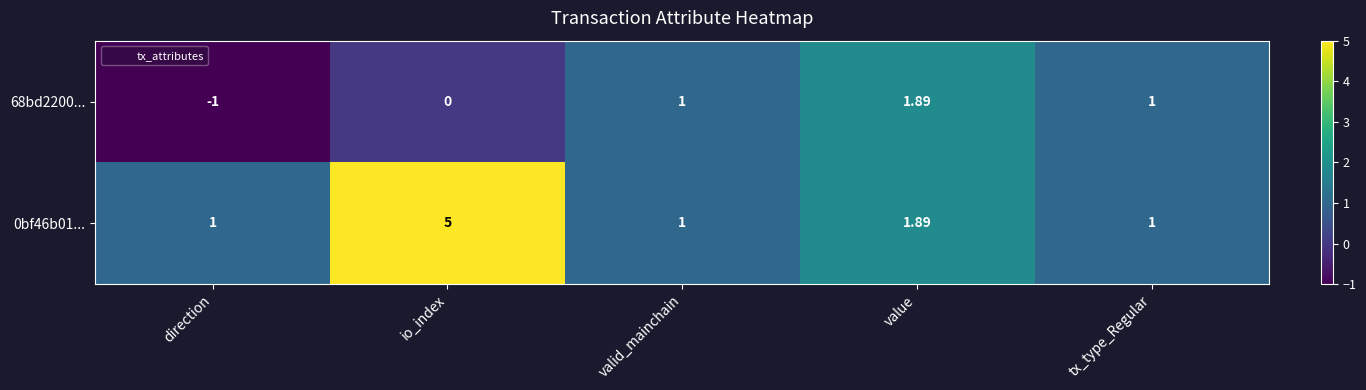

At which category is the sum across all series the highest?

io_index